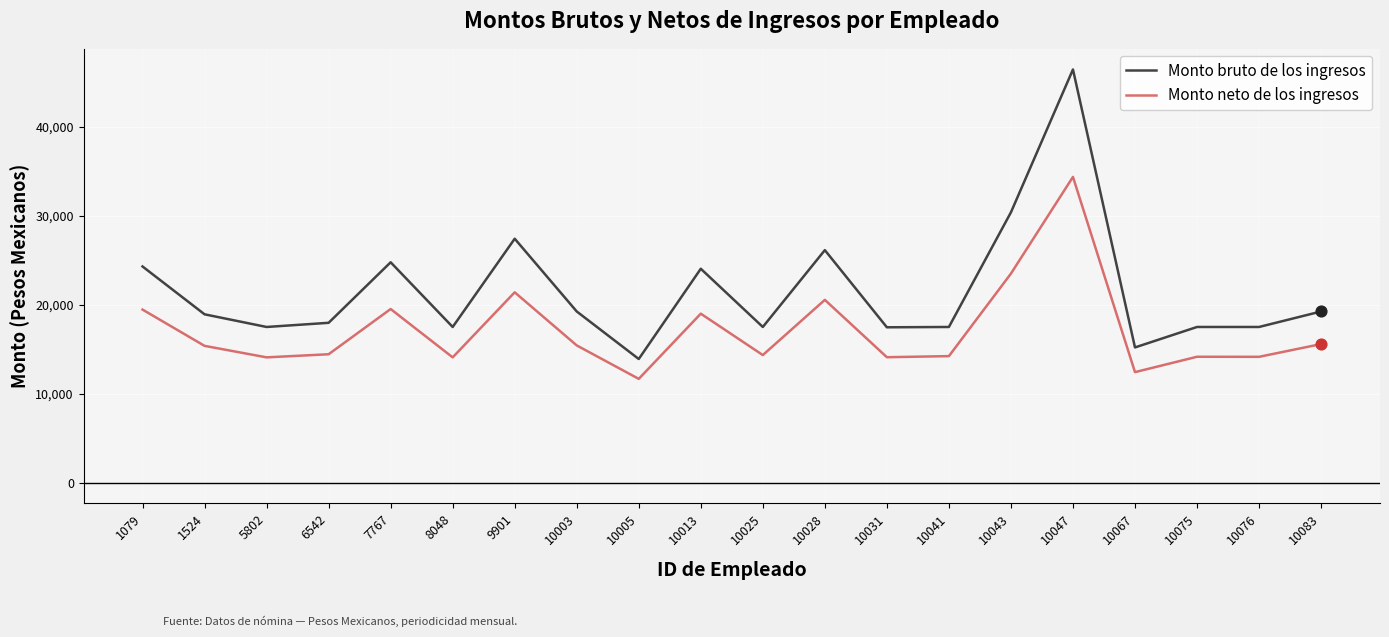

At which category is the sum across all series the highest?

10047